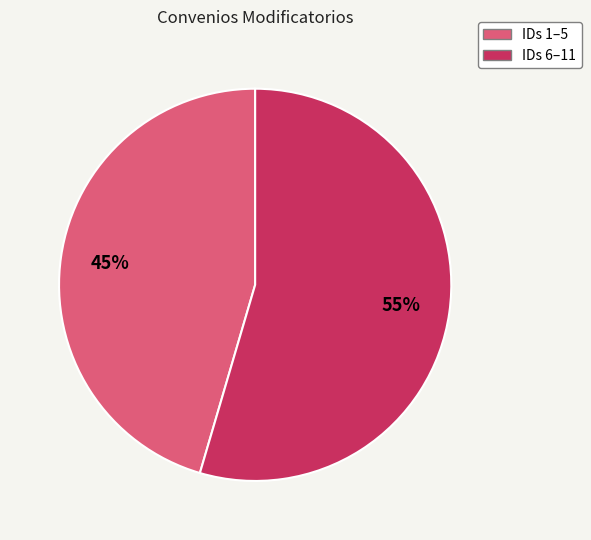

To the nearest percent, what is the average slice percentage?

50%